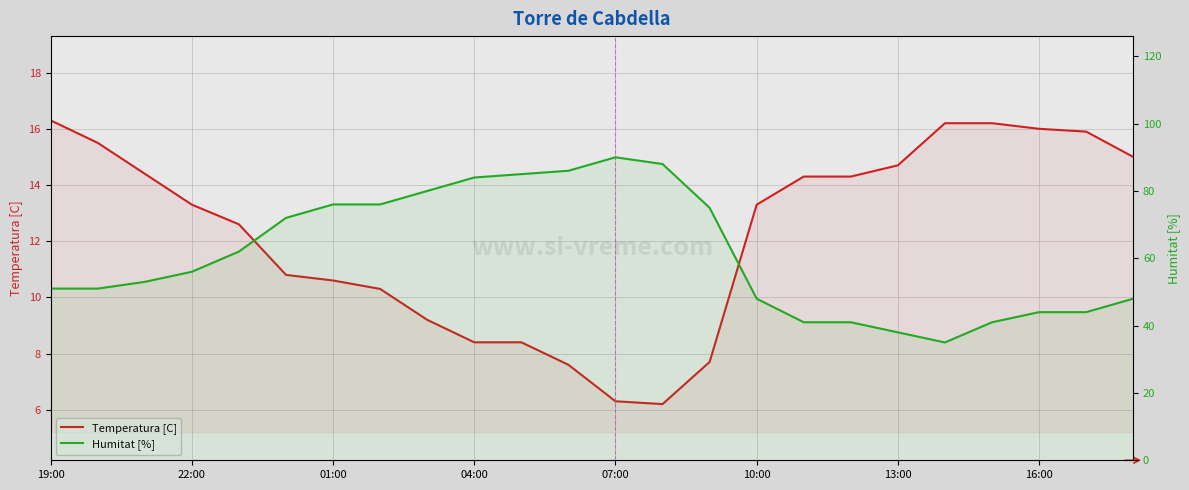

What are all the series names shown in the legend?

Temperatura [C], Humitat [%]